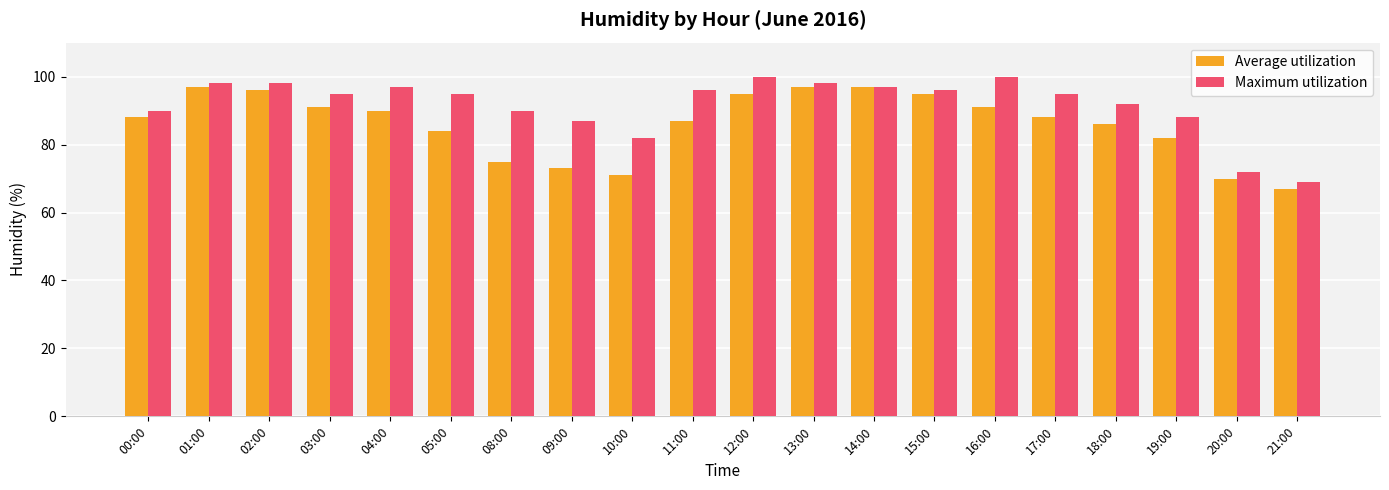

What is the difference between the Average utilization values at 00:00 and 08:00?

13